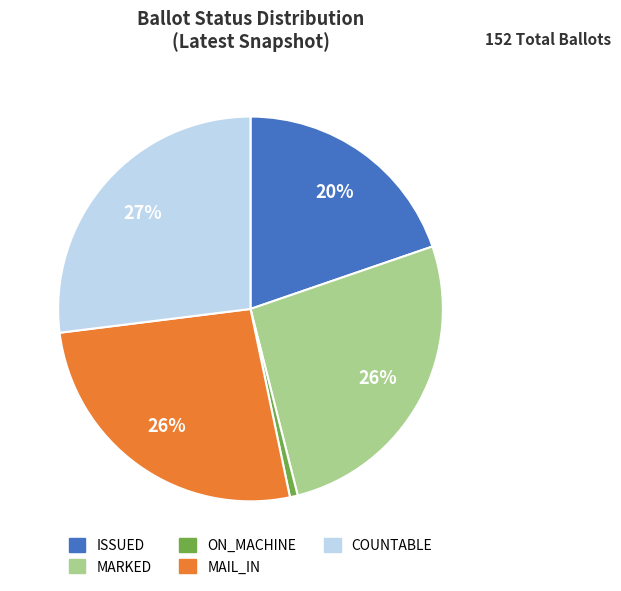

How many slices are in this pie chart?

5